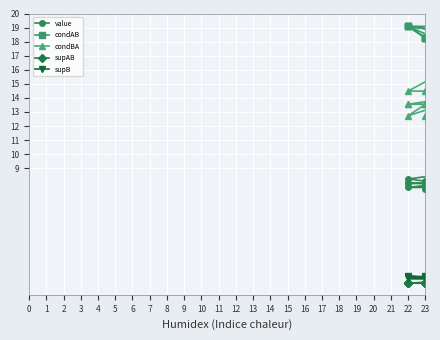

Is it true that condAB equals 8.0 at 0?

False